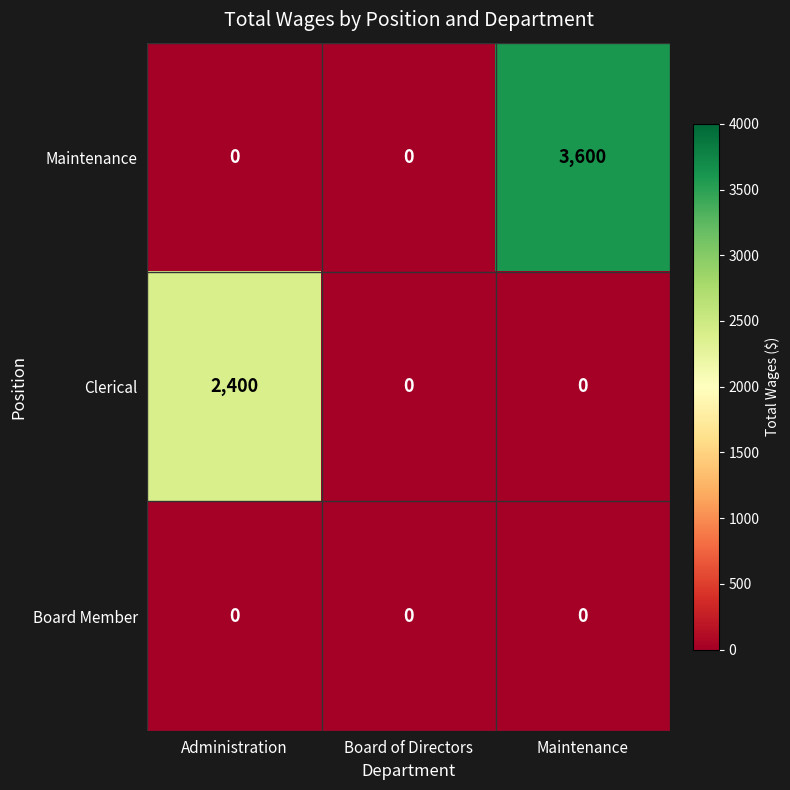

Reading left to right, transcribe all the data shown in this chart.

Maintenance: Administration=0	Board of Directors=0	Maintenance=3600
Clerical: Administration=2400	Board of Directors=0	Maintenance=0
Board Member: Administration=0	Board of Directors=0	Maintenance=0